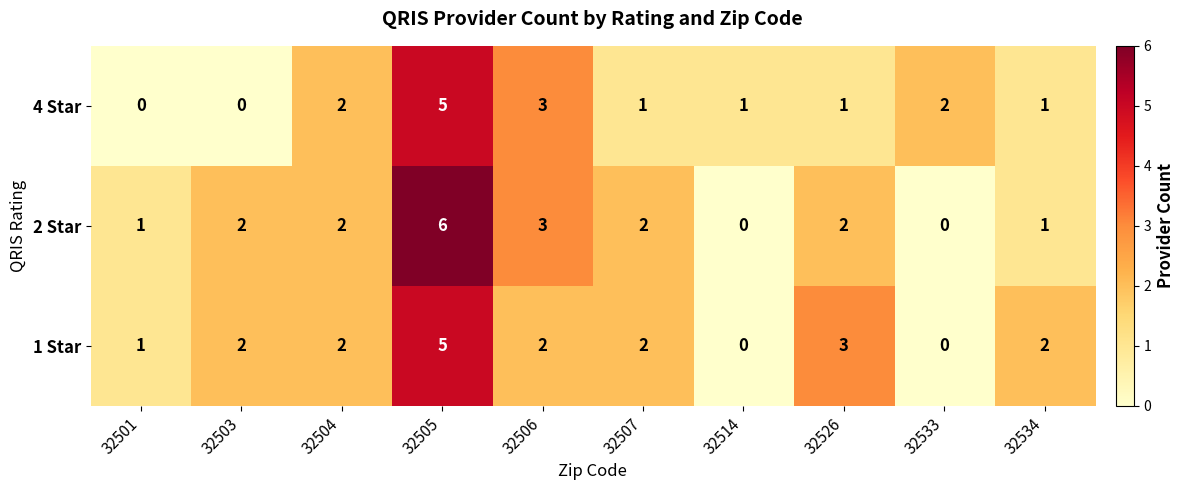

Reading left to right, transcribe all the data shown in this chart.

4 Star: 0	0	2	5	3	1	1	1	2	1
2 Star: 1	2	2	6	3	2	0	2	0	1
1 Star: 1	2	2	5	2	2	0	3	0	2